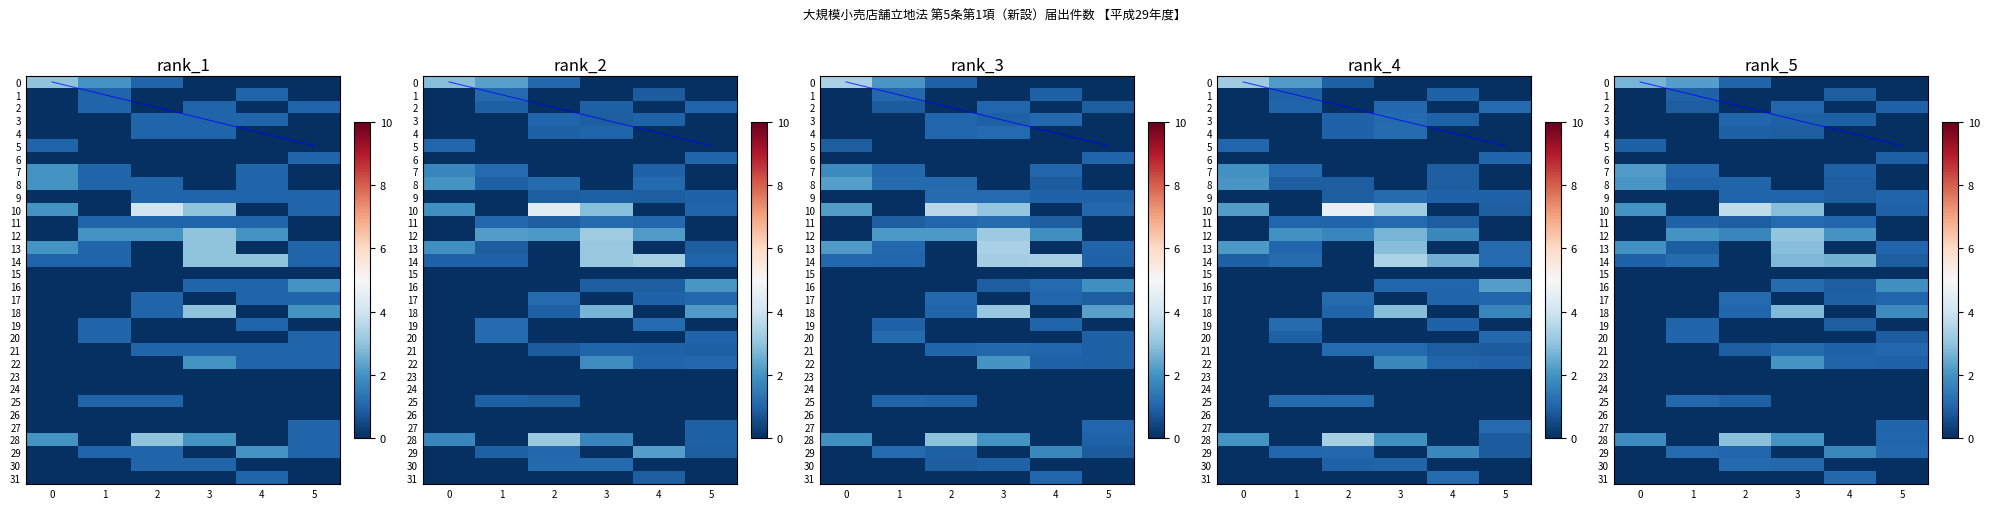

What is the spread (max minus min) of values at 4?

4.0